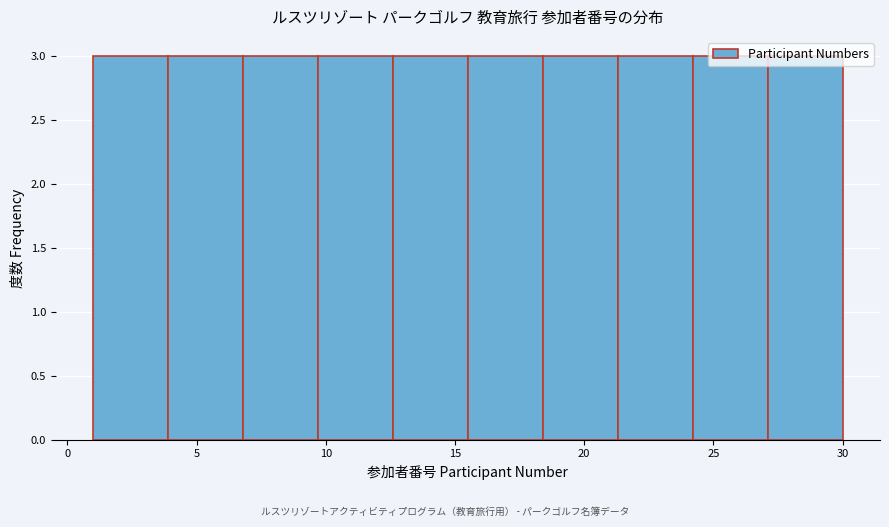

Reading left to right, list every bar in this chart as the range it spans on the x-axis followed by its height. Neither the bar edges nor the heights are printed on the chart, so give them approximately, as read against the axes.

1.0 to 3.9: 3
3.9 to 6.8: 3
6.8 to 9.7: 3
9.7 to 12.6: 3
12.6 to 15.5: 3
15.5 to 18.4: 3
18.4 to 21.3: 3
21.3 to 24.2: 3
24.2 to 27.1: 3
27.1 to 30.0: 3